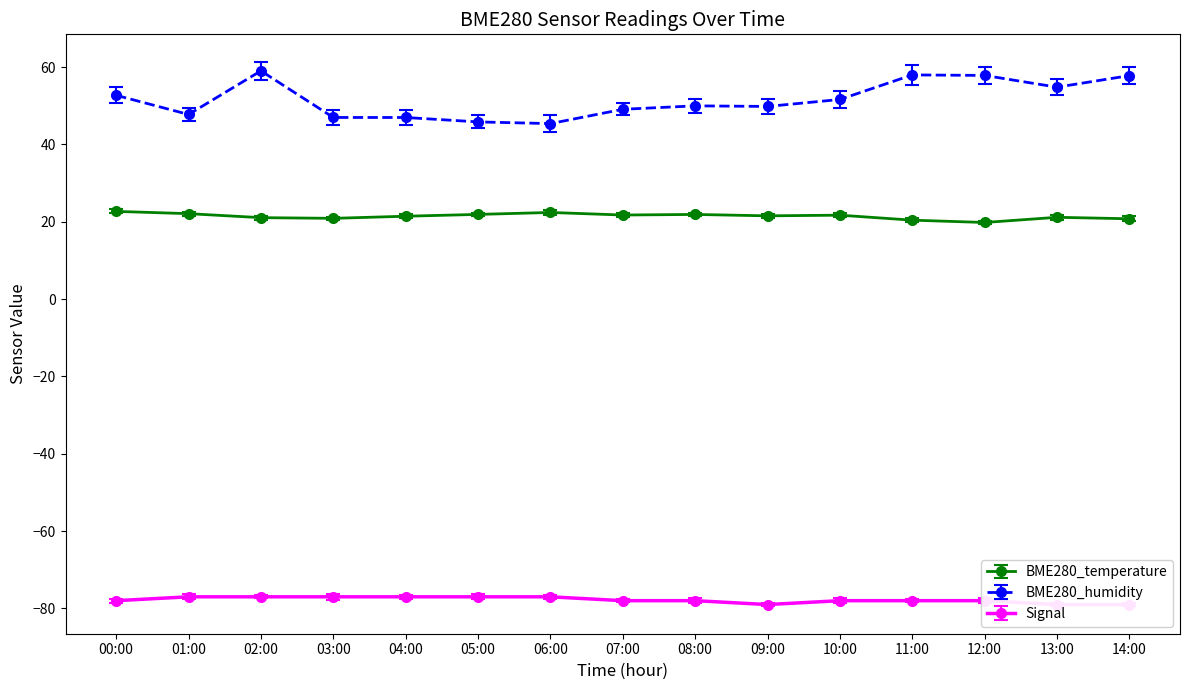

What is the label of the 15th point from the right?

00:00